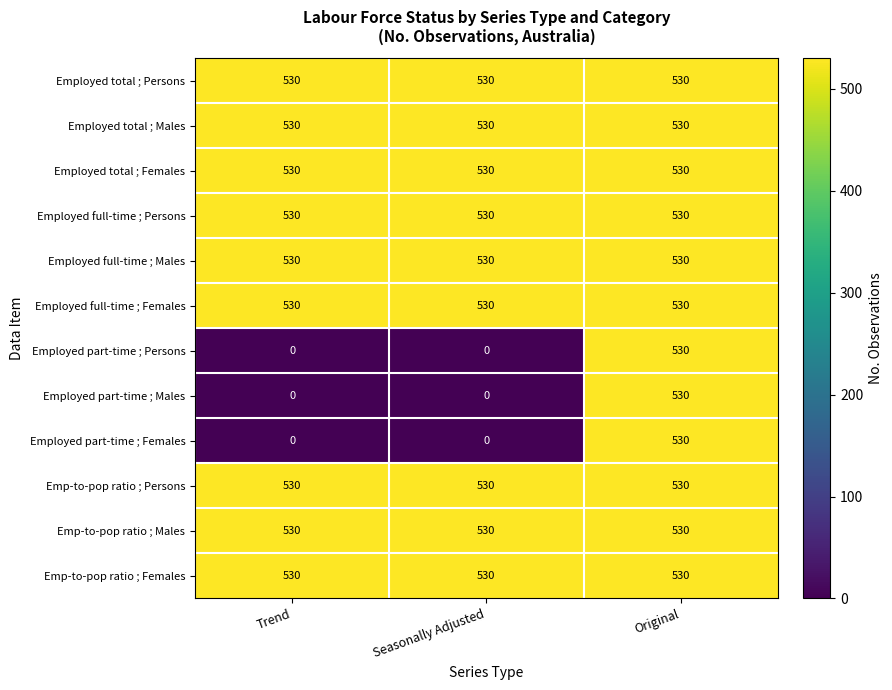

How many distinct data groups are displayed?

12